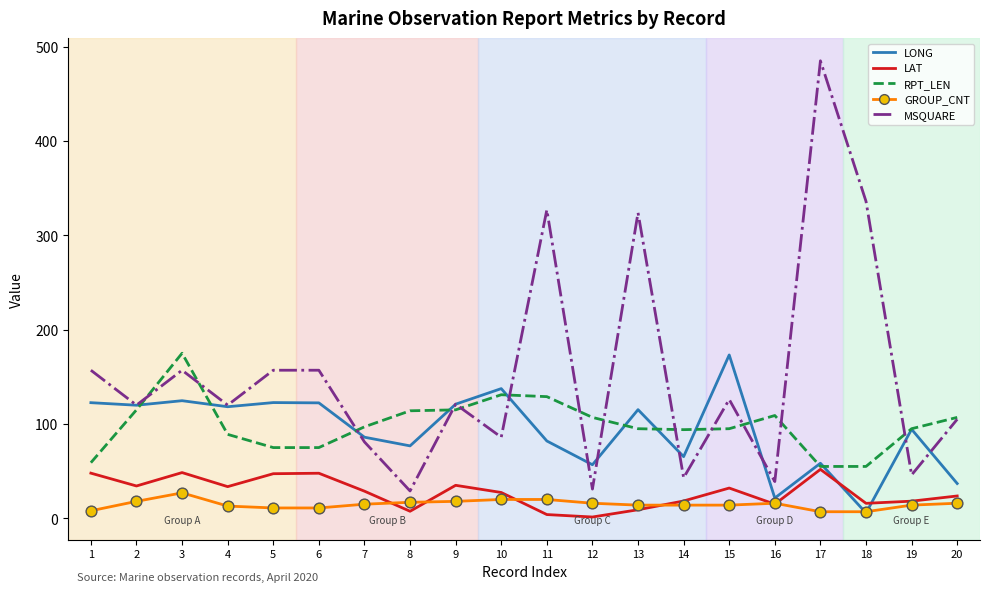

What is the total value across all series at 18?

419.6